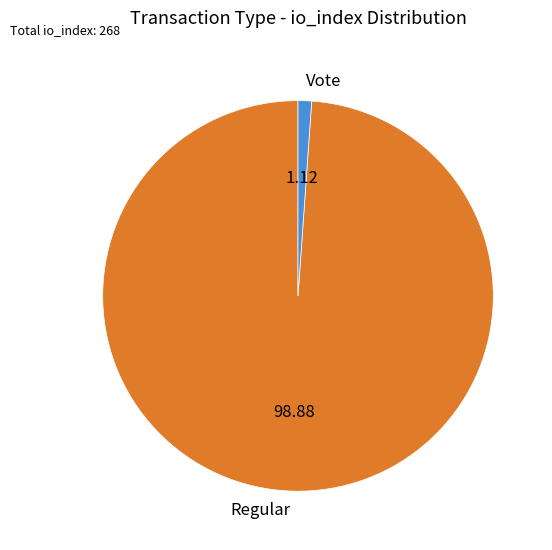

Do Vote and Regular together represent more than half of the pie?

Yes